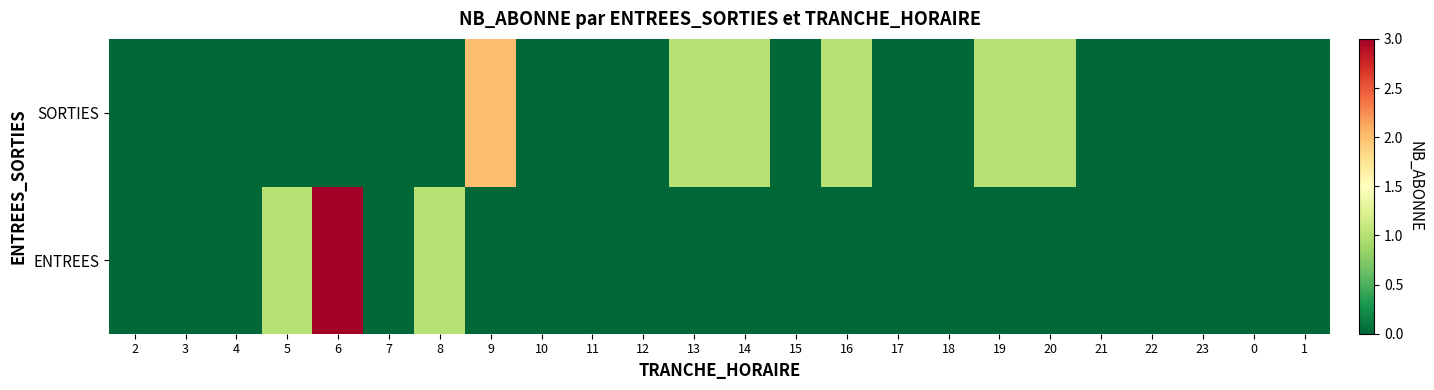

At which category is the sum across all series the highest?

6